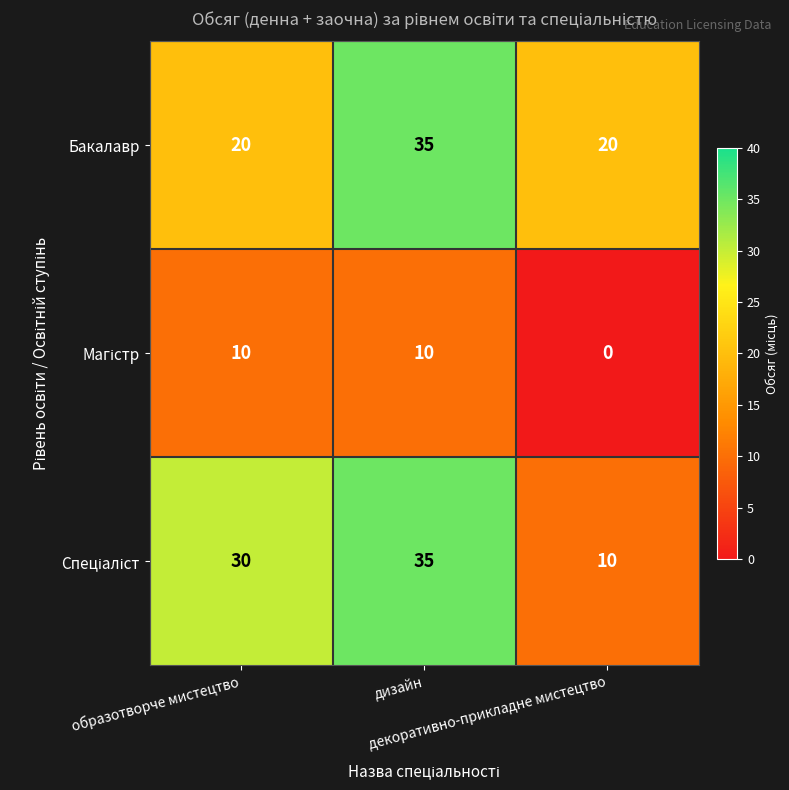

How many categories are shown in the chart?

3